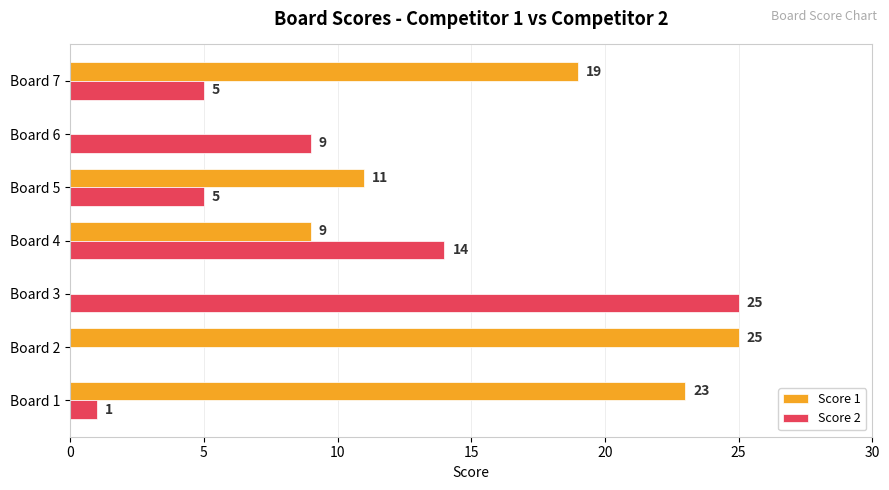

What is the sum of all Score 2 values?

59